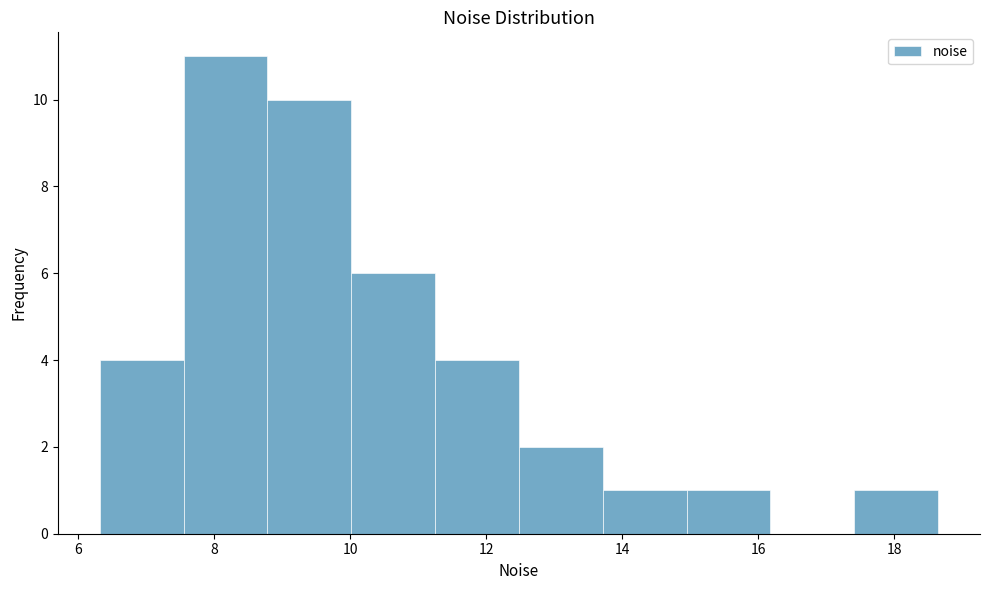

Which range on the x-axis has the tallest bar?

7.6 to 8.8